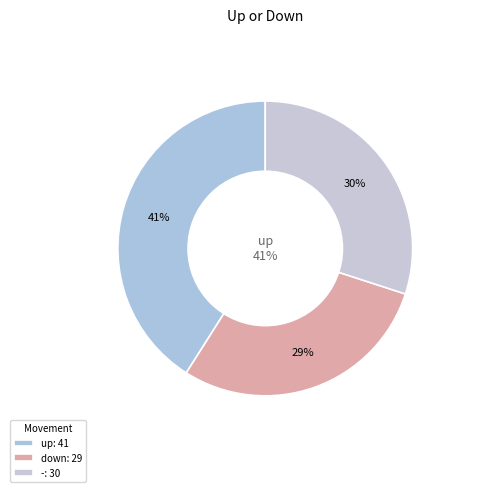

The - slice represents 30% of the pie. True or false?

True